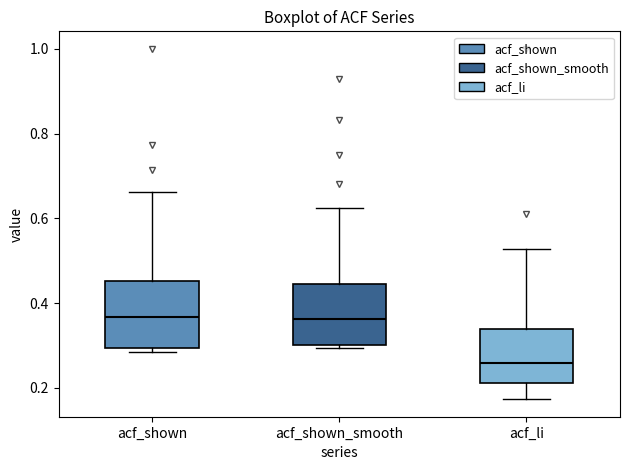

Reading left to right, read every box against the y-axis: the position of its median line, the range the box covers, and the ends of its whiskers. The values are not printed on the chart, so give them approximately, as read against the axis.

acf_shown: median 0.36, box 0.30 to 0.46, whiskers 0.28 to 0.66
acf_shown_smooth: median 0.36, box 0.30 to 0.44, whiskers 0.30 (just below the box's lower edge) to 0.62
acf_li: median 0.26, box 0.22 to 0.34, whiskers 0.18 to 0.52